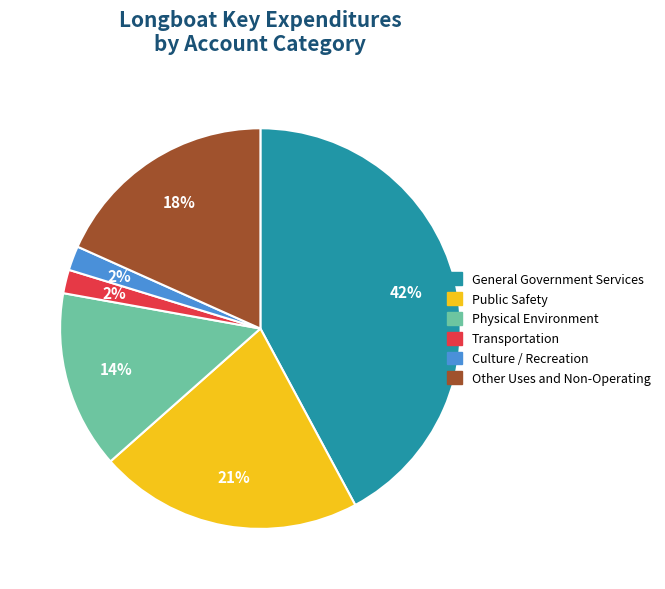

Does Public Safety represent more than half of the total?

No